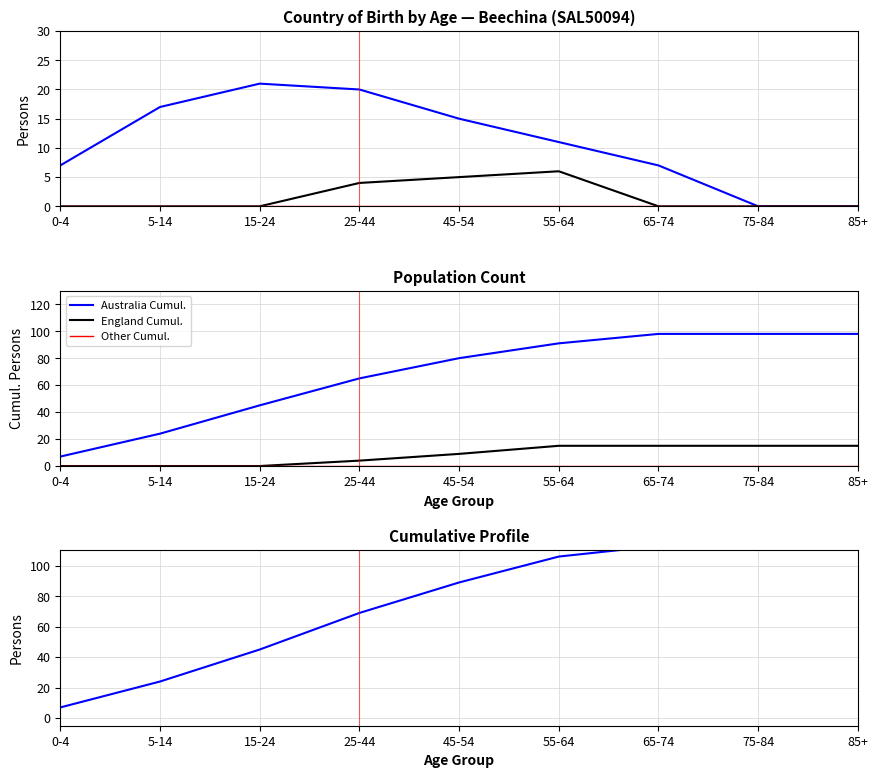

The value of England at 55-64 is 9. True or false?

False